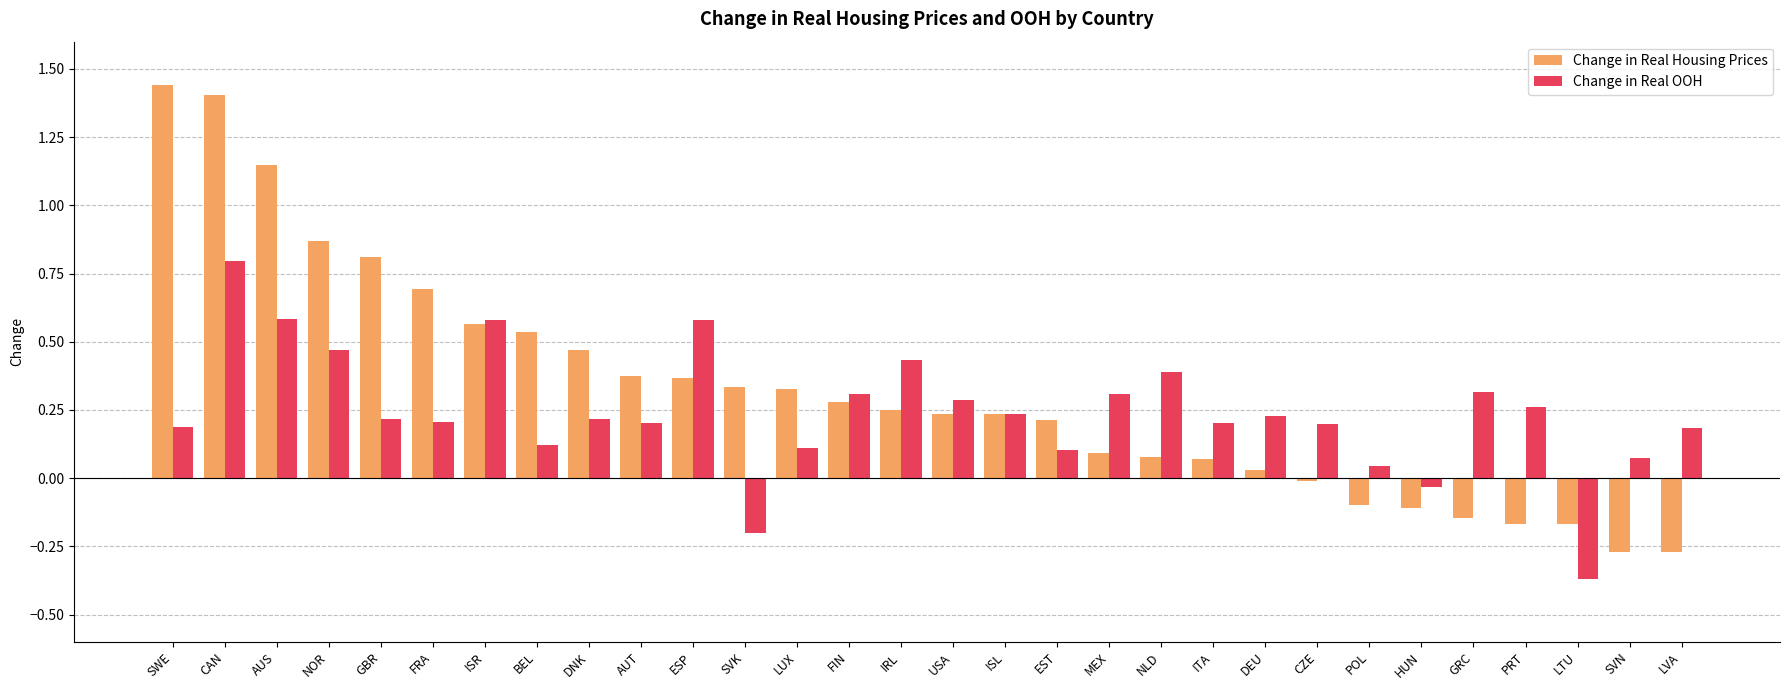

Between IRL and PRT, which series saw the biggest shift?

Change in Real Housing Prices